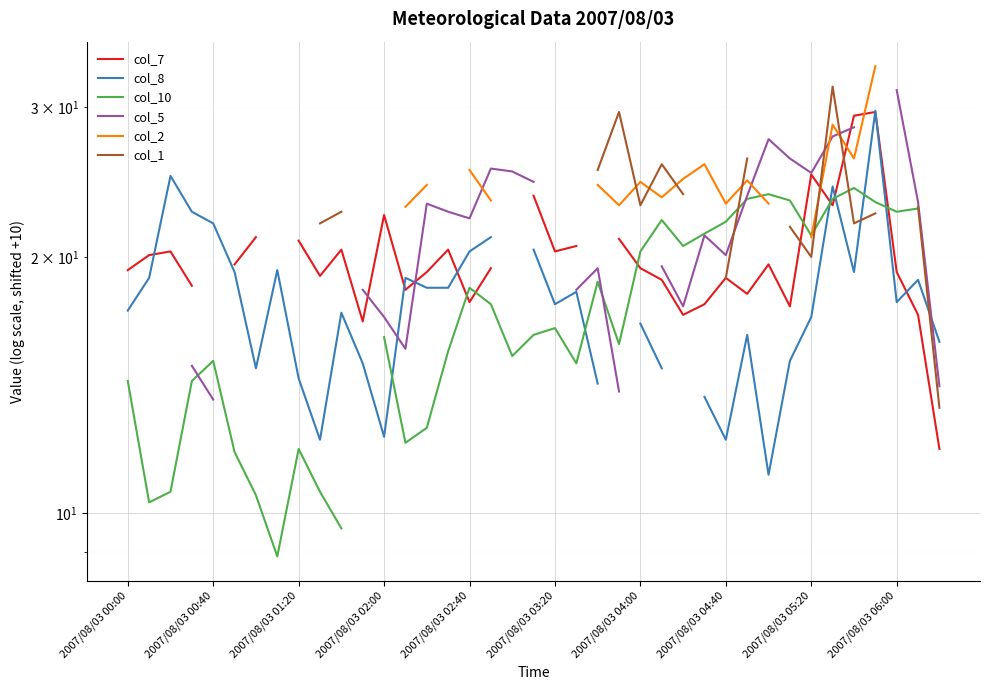

Which series has the widest spread of values?

col_8